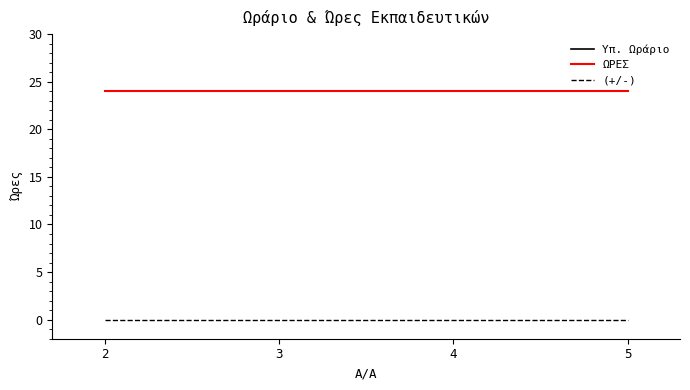

Rank the series at 3 from highest to lowest value.

Υπ. Ωράριο, ΩΡΕΣ, (+/-)